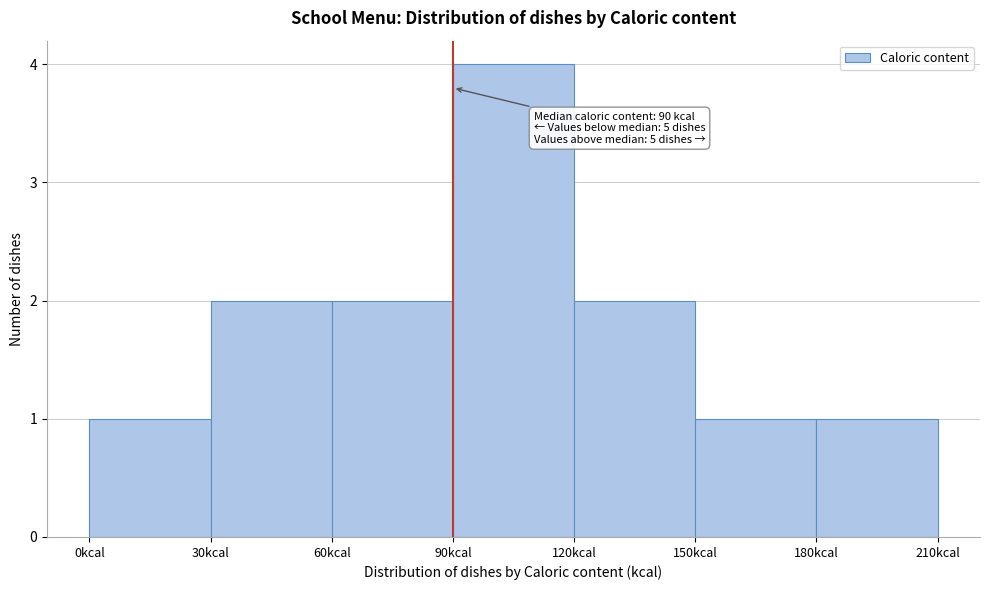

Which range on the x-axis has the tallest bar?

90 to 120